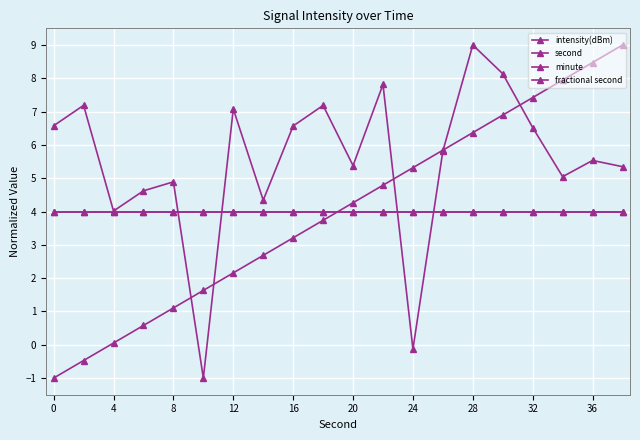

How many lines are shown in the chart?

4